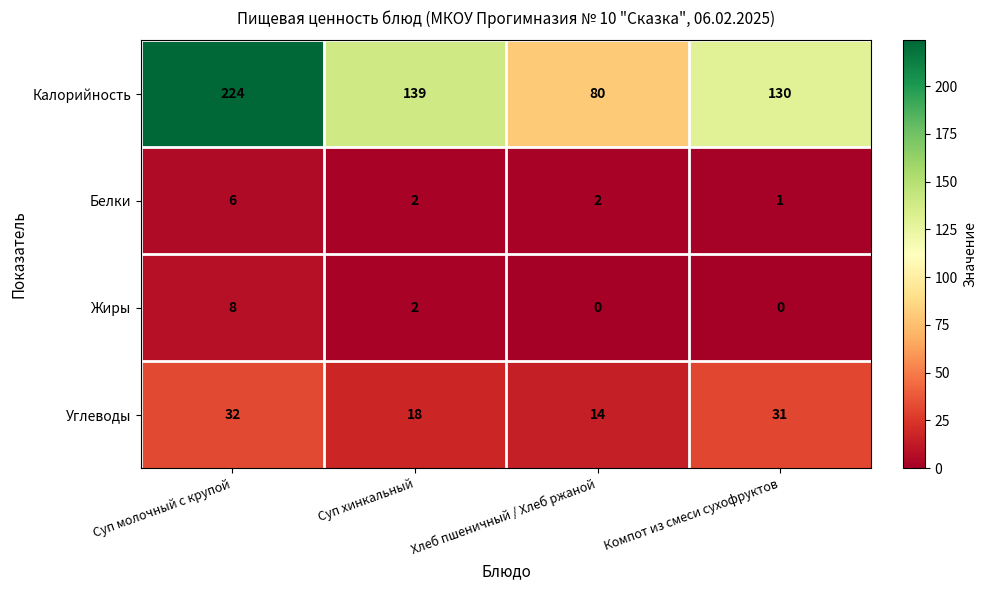

Is it true that Калорийность equals 200 at Компот из смеси сухофруктов?

False